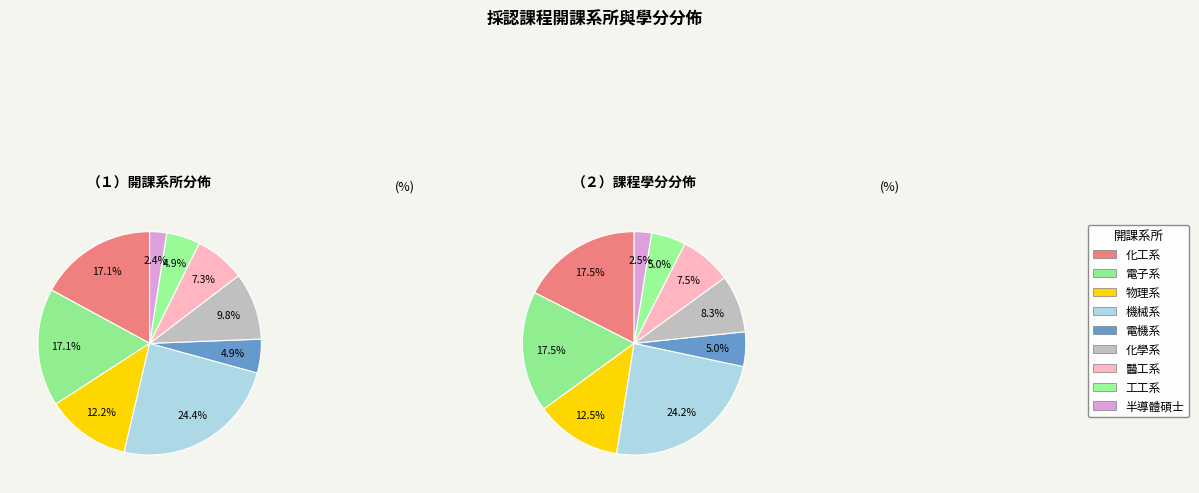

Is there a majority slice in this chart?

No